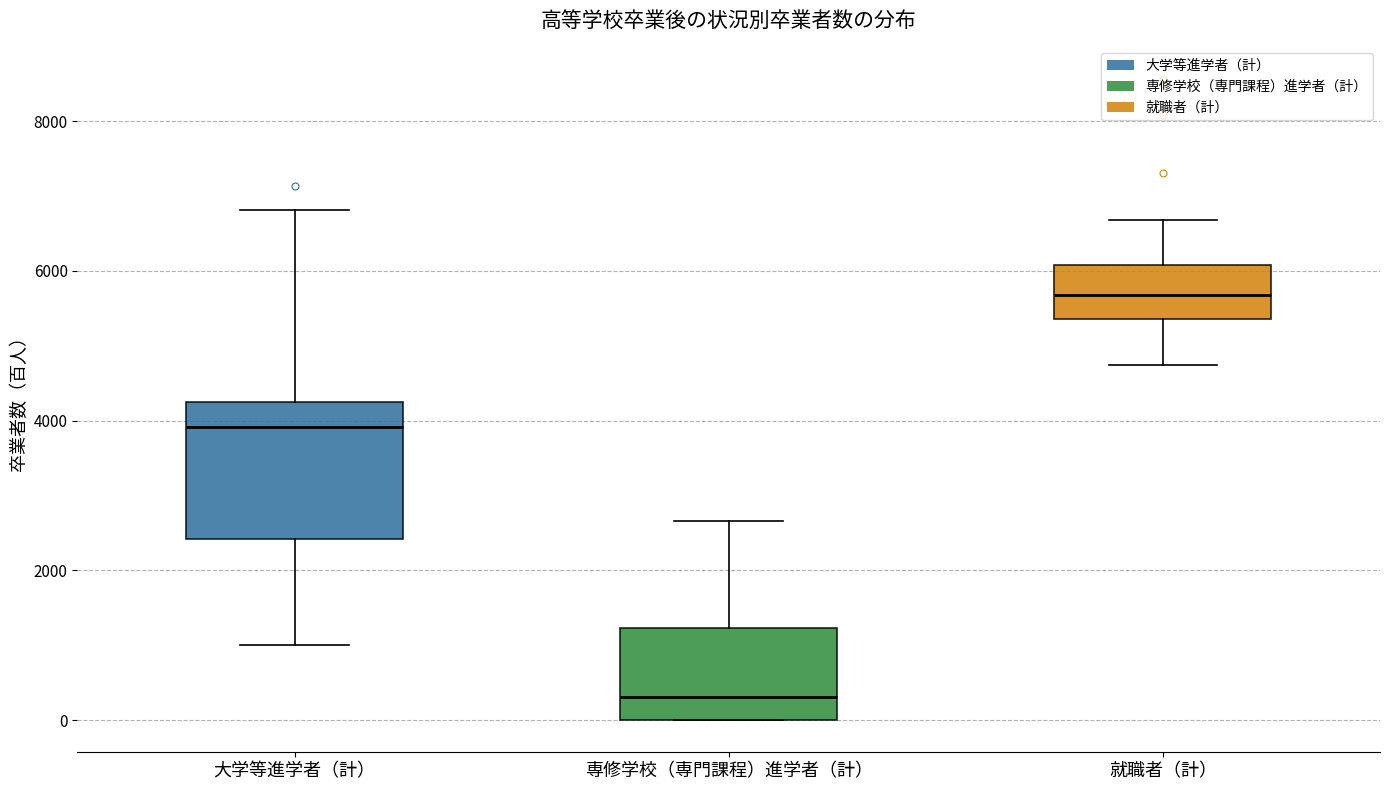

Reading left to right, transcribe this box plot: for each box, give where its median line is, the range the box spans, and where its two whiskers end, as read against the y-axis. The values are not printed on the chart, so give them approximately, as read against the axis.

大学等進学者（計）: median 4000, box 2400 to 4200, whiskers 1000 to 6800
専修学校（専門課程）進学者（計）: median 400, box 0 to 1200, whiskers 0 to 2600
就職者（計）: median 5600, box 5400 to 6000, whiskers 4800 to 6600